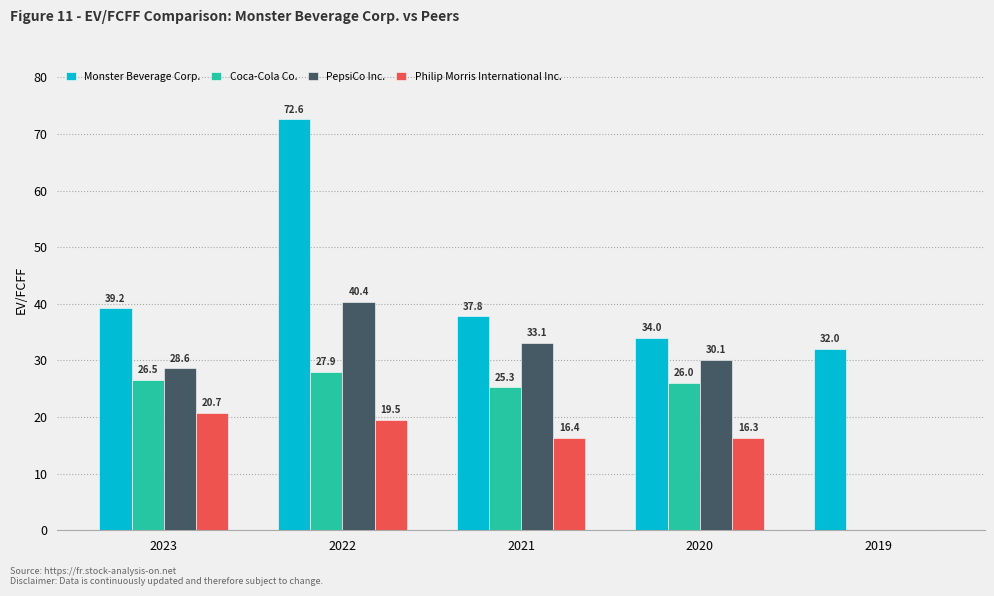

What is the difference between the PepsiCo Inc. values at 2023 and 2019?

28.6